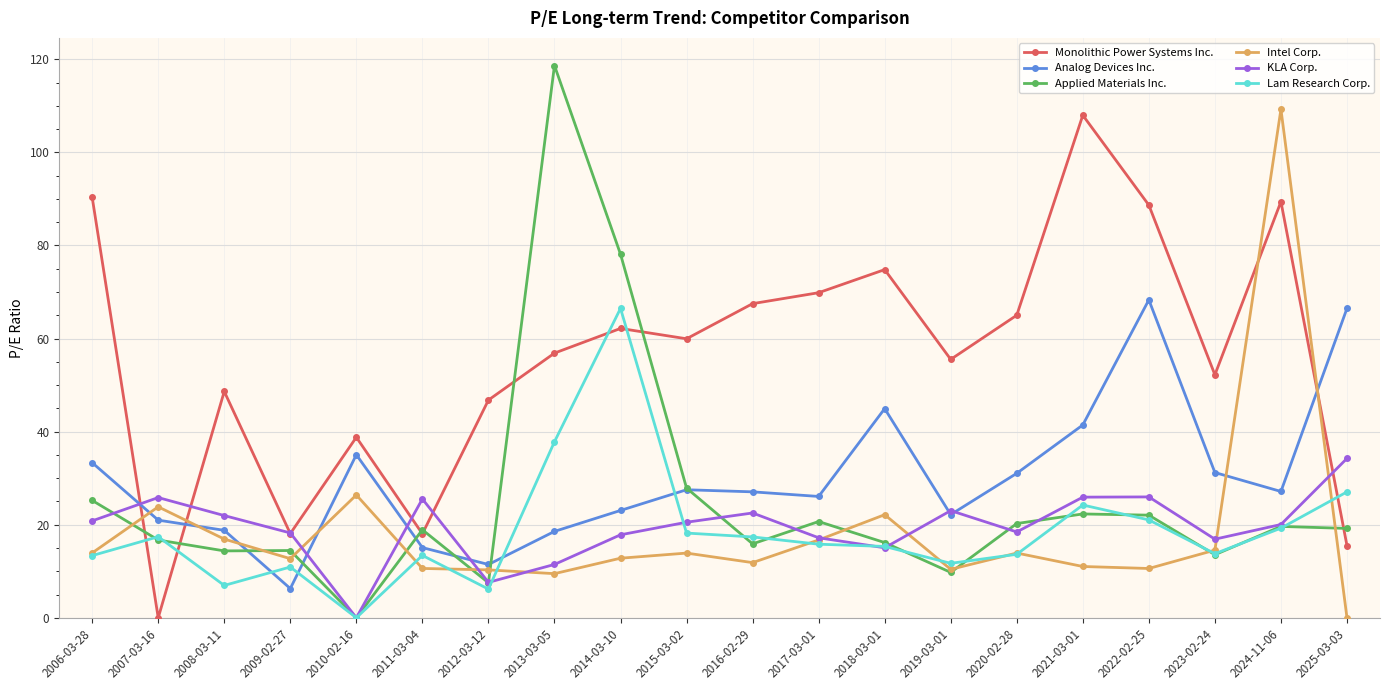

The value of Applied Materials Inc. at 2012-03-12 is 7.5. True or false?

True